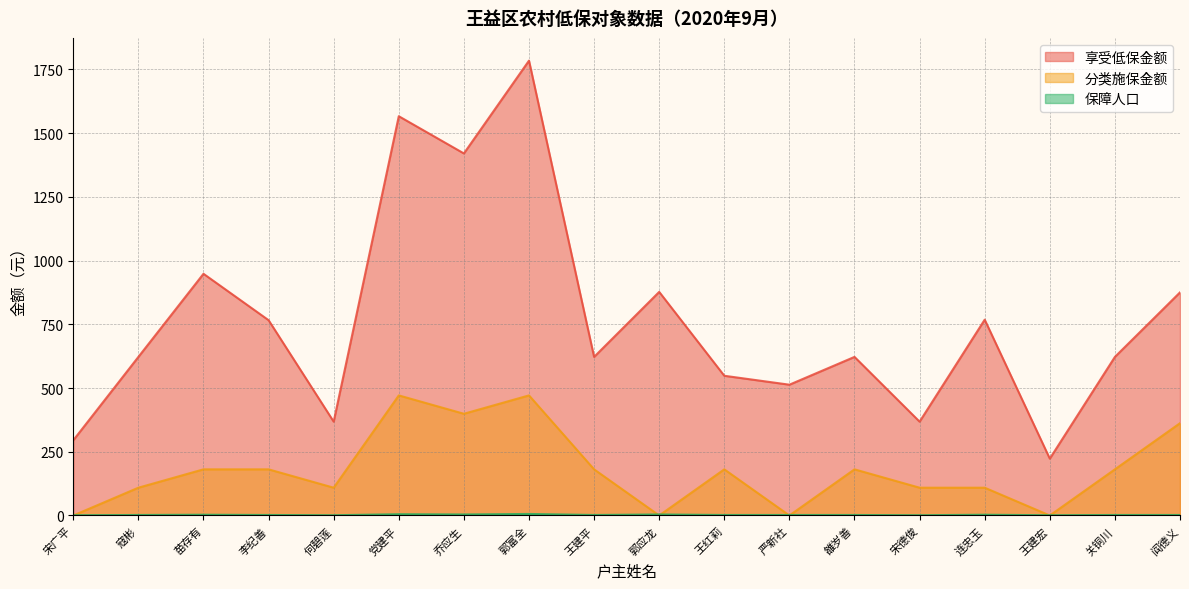

True or false: 保障人口 has more than 0 points higher than both neighbors.

True